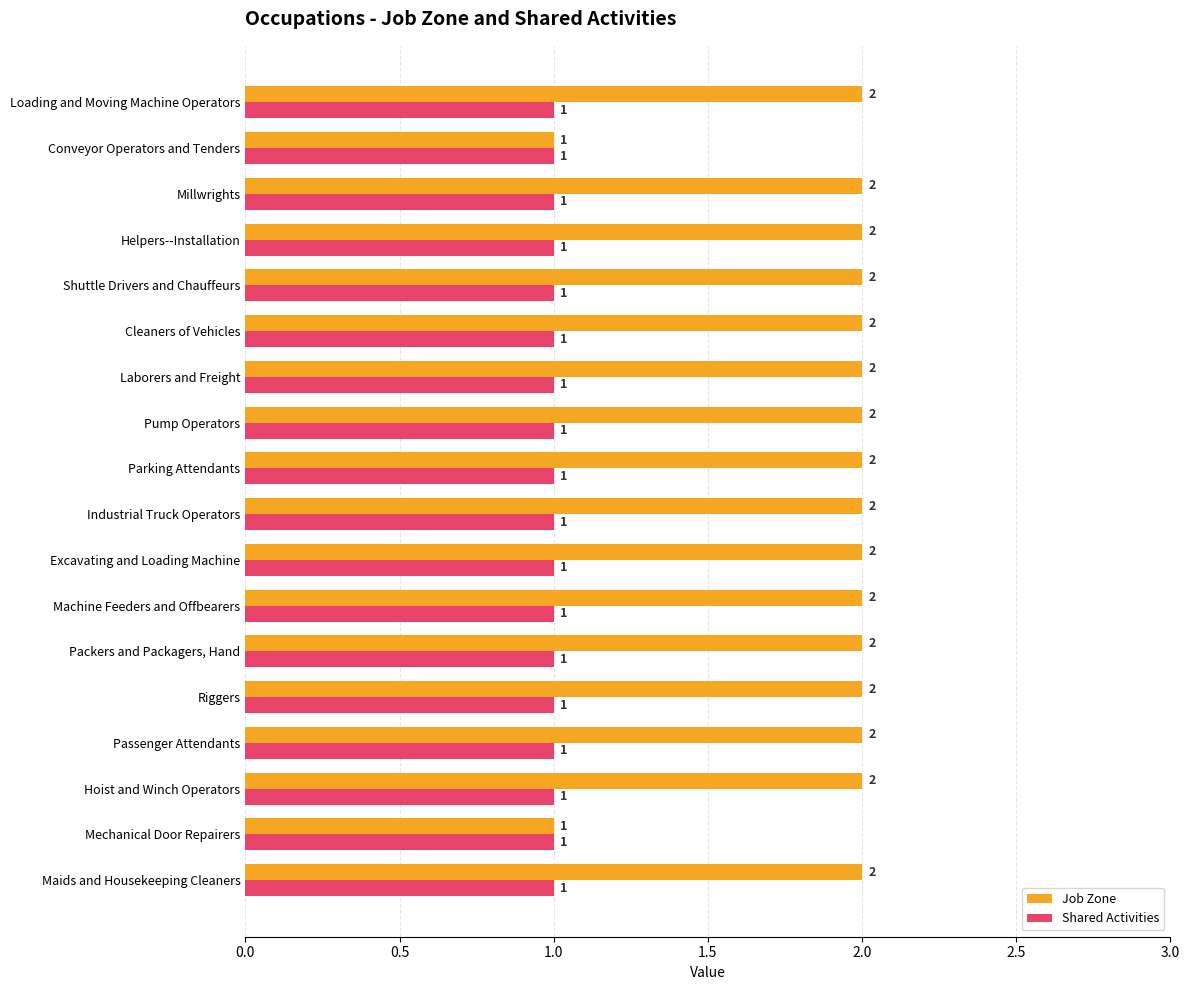

What is the minimum value for Shared Activities?

1